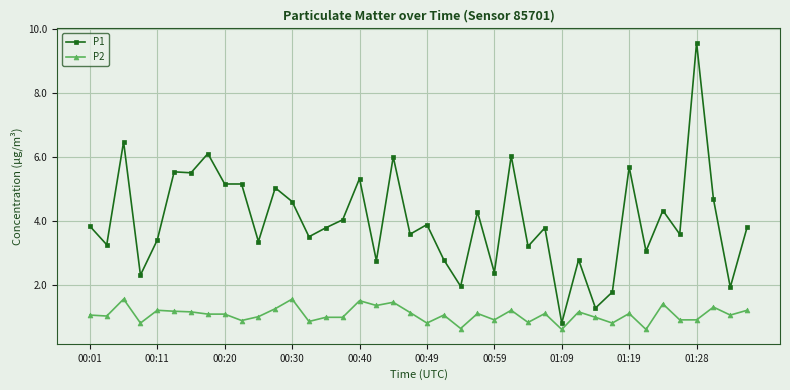

What is the lowest value of the P1 series?

0.8